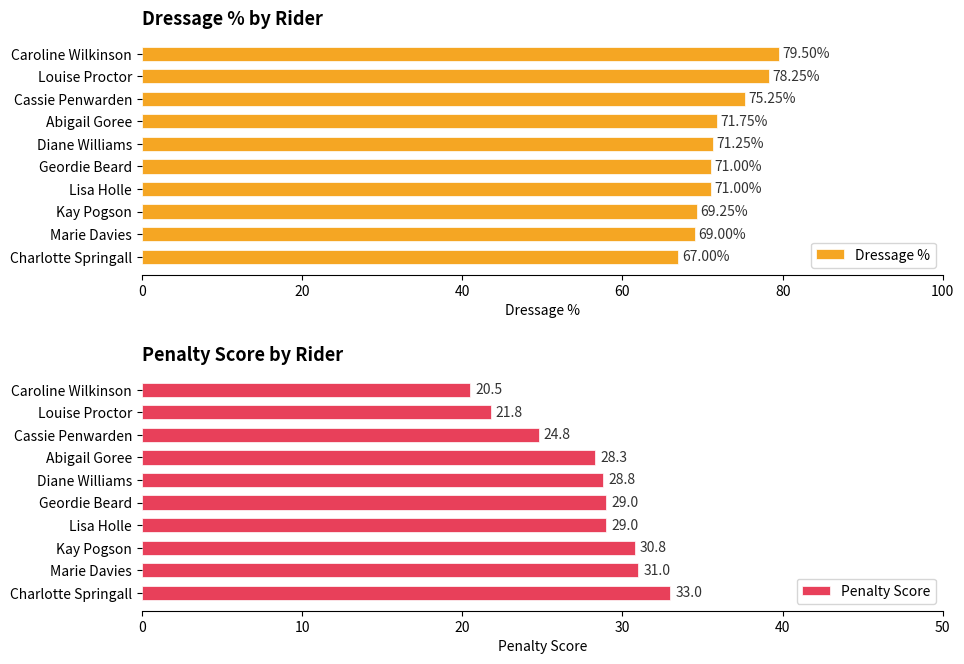

The value of Penalty Score at Diane Williams is 28.8. True or false?

True